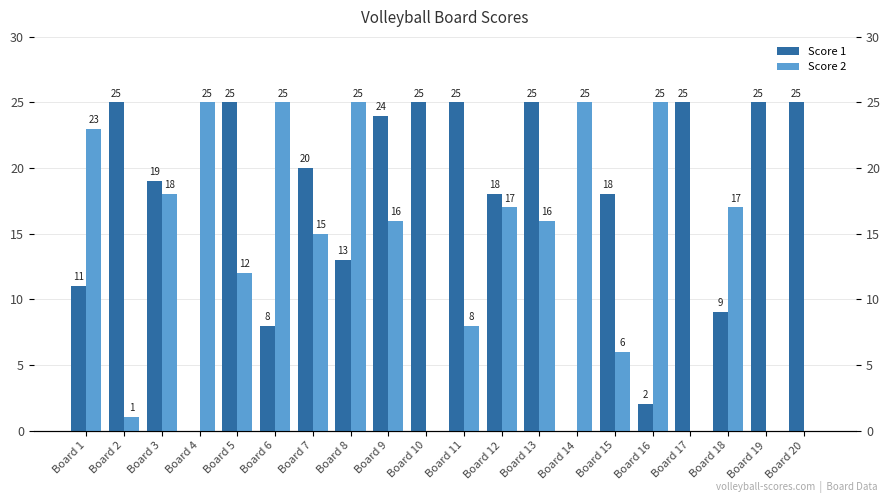

How many values in Score 2 are above zero?

16